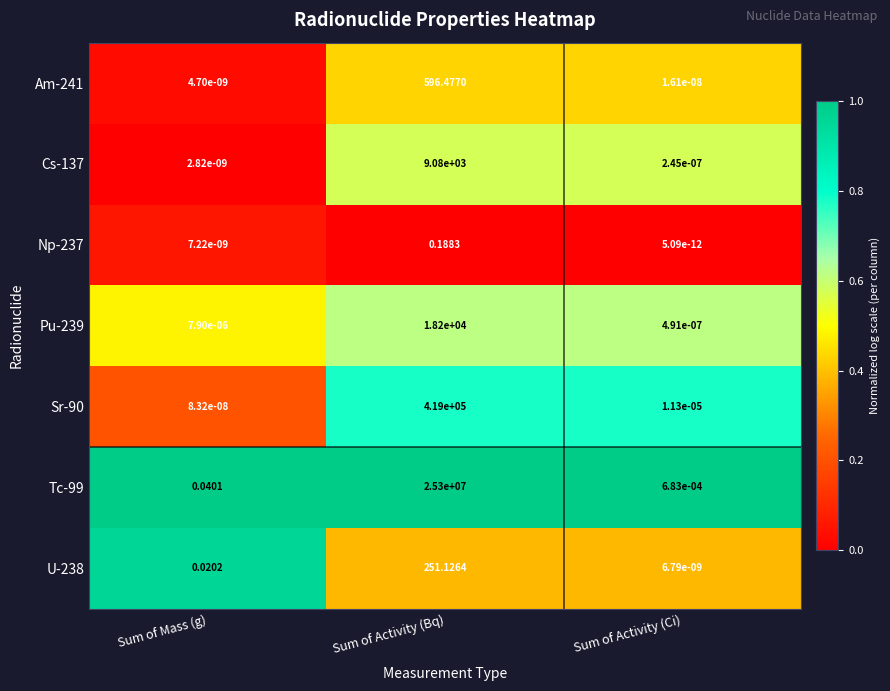

List the labels in order of Sr-90 value, smallest first.

Sum of Mass (g), Sum of Activity (Ci), Sum of Activity (Bq)